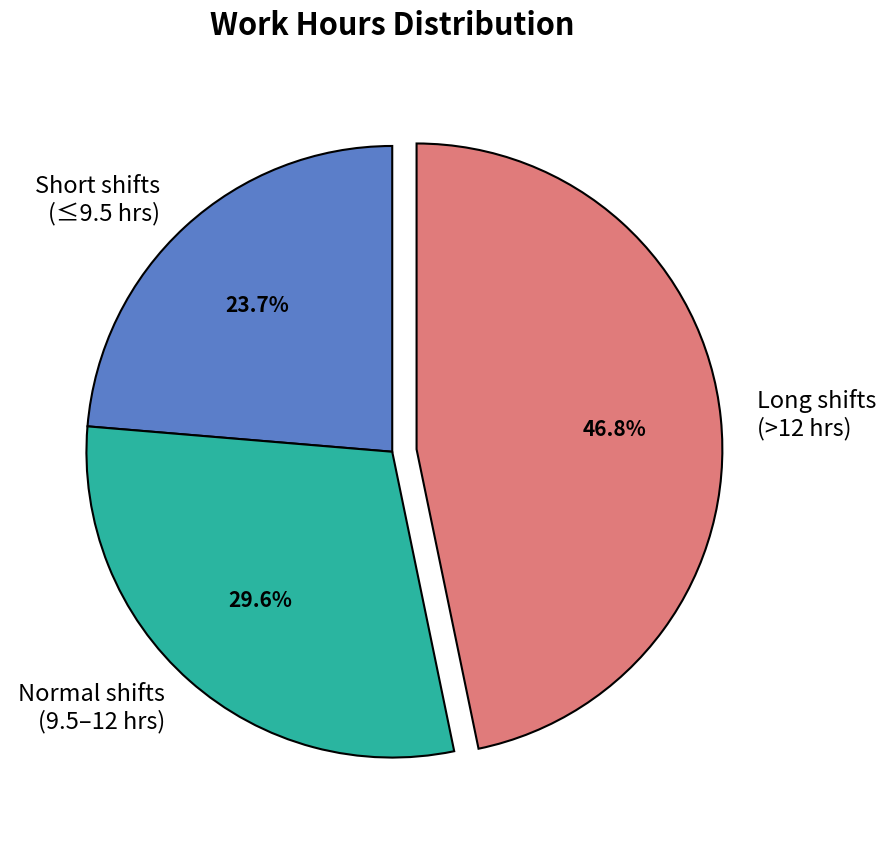

Which slice is the largest?

Long shifts (>12 hrs)